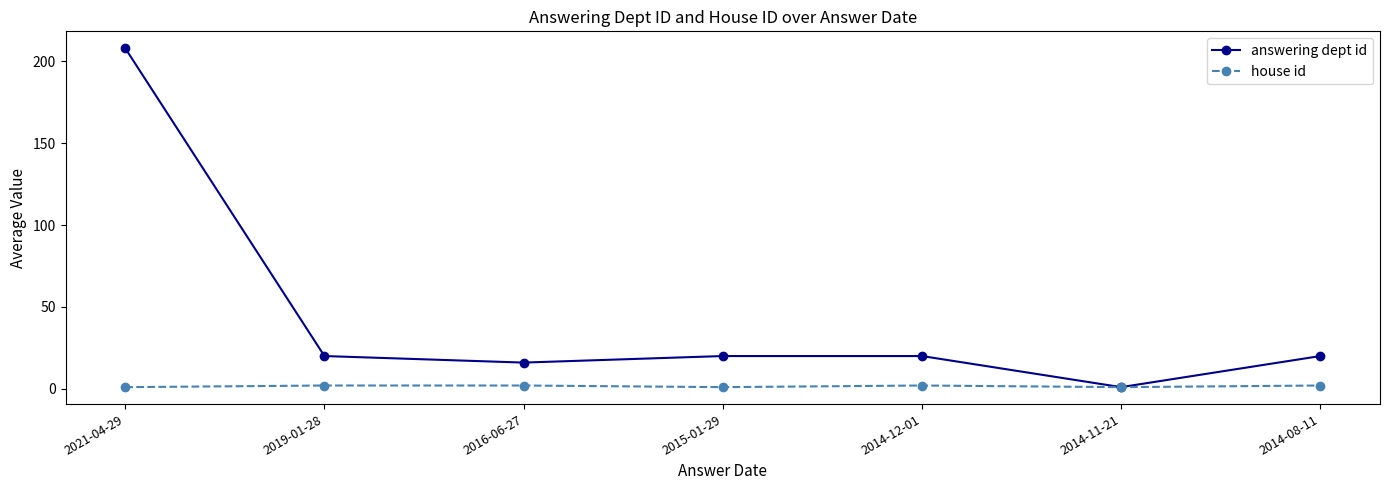

What is the value of the answering dept id point at the 7th from the left?

20